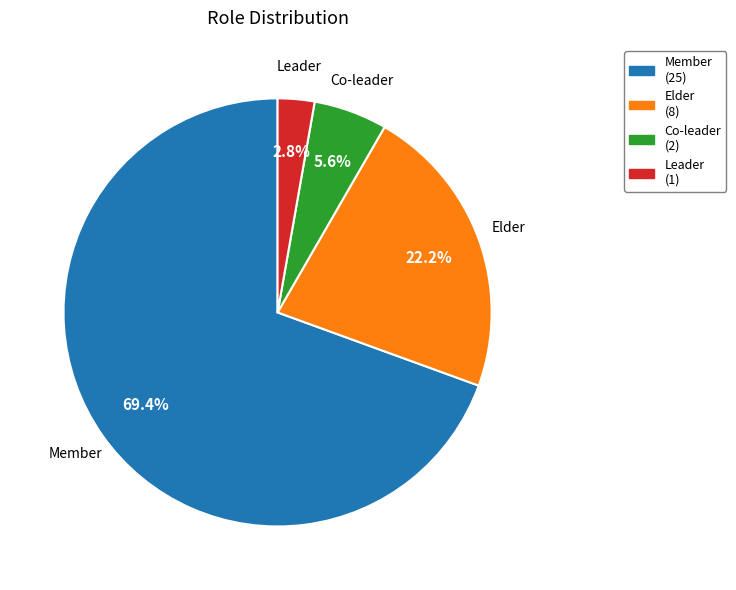

Between Elder and Leader, which is larger?

Elder